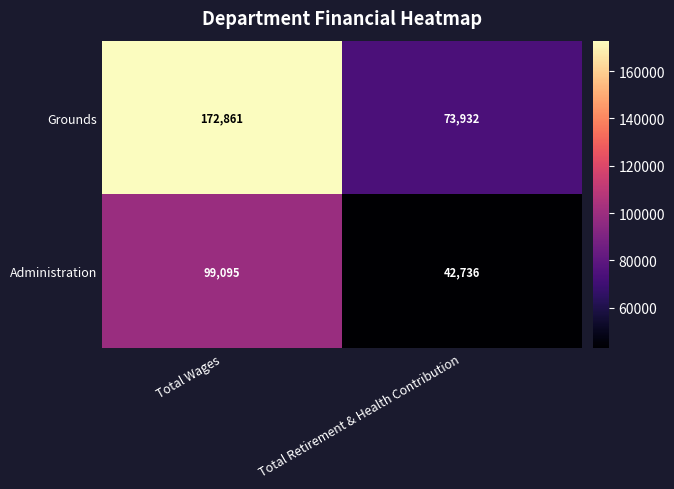

Which category has the highest value in the Grounds series?

Total Wages